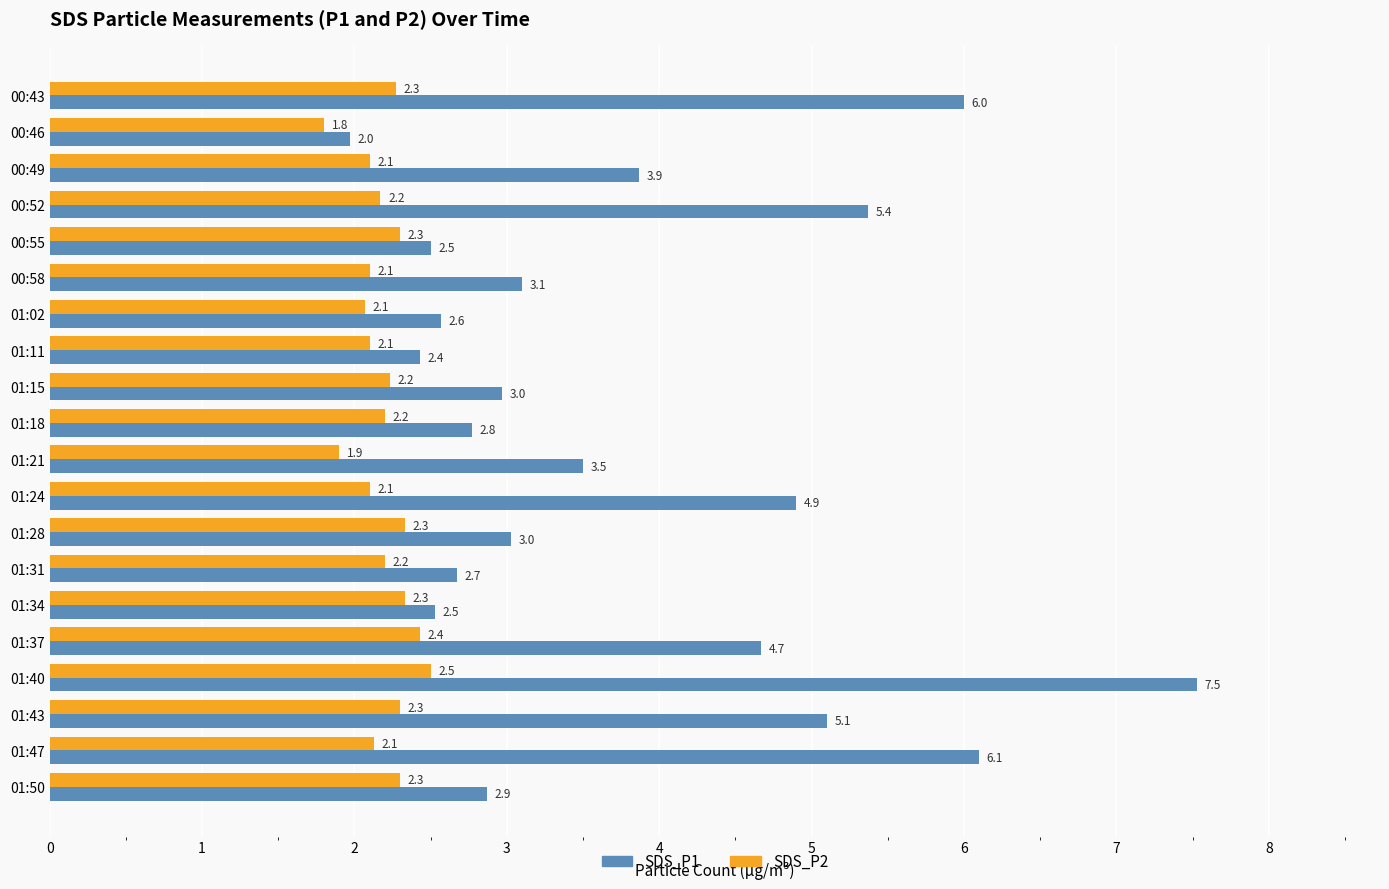

At which category is the sum across all series the highest?

01:40